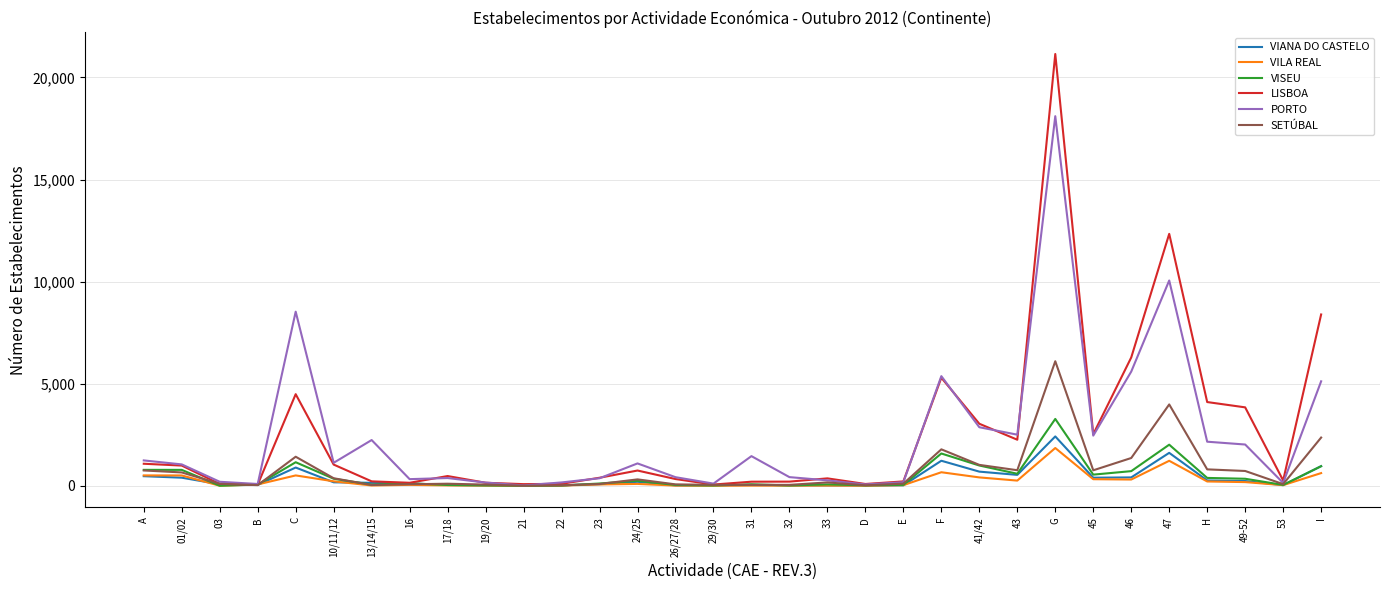

Read the SETÚBAL value at 32.

44